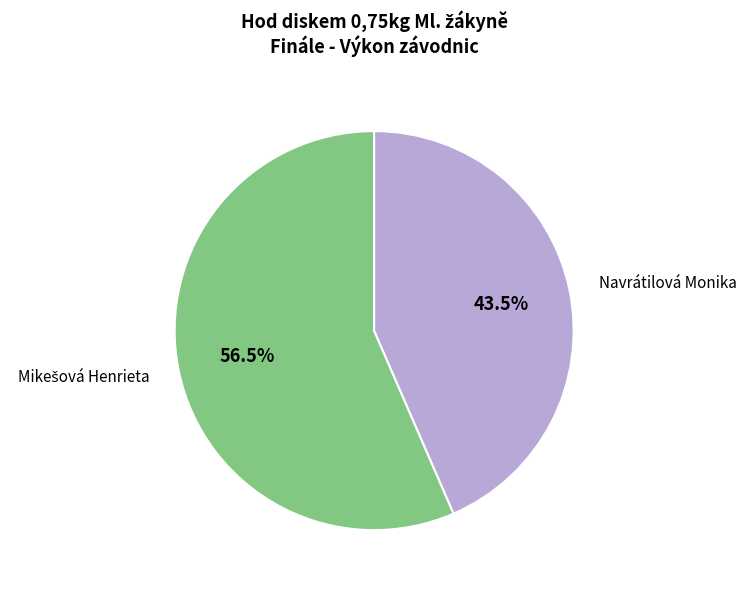

Which slice is the smallest?

Navrátilová Monika